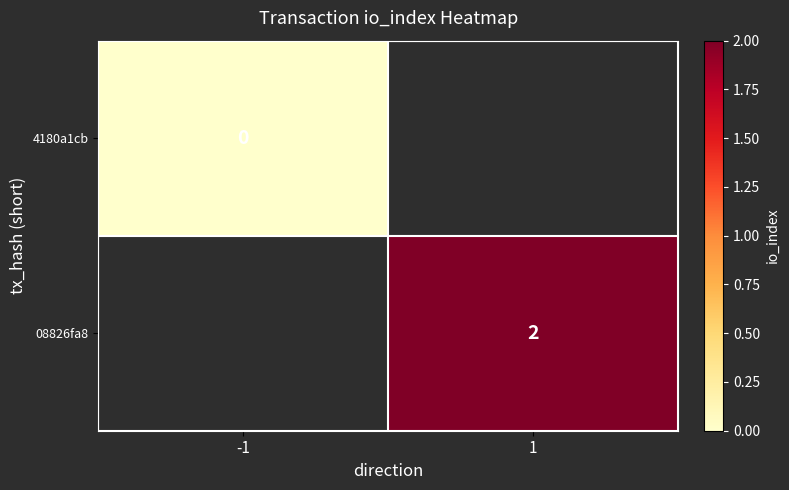

Count the number of categories in the chart.

2